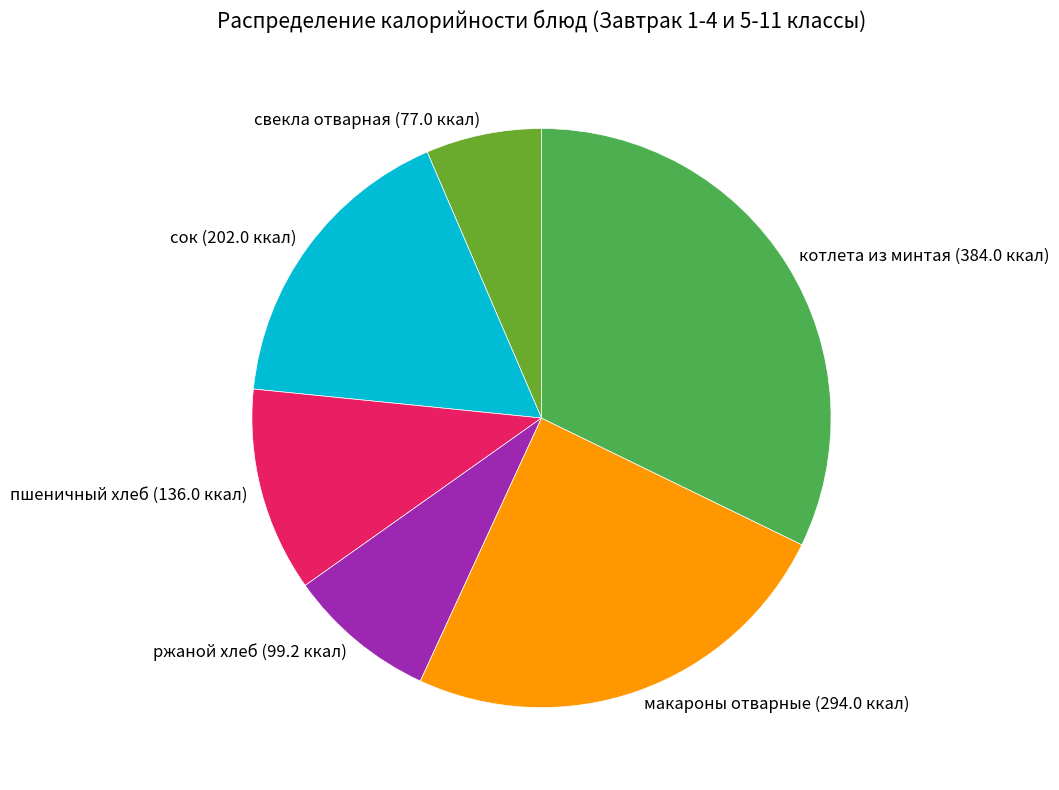

Is the sum of макароны отварные (294.0 ккал) and сок (202.0 ккал) greater than half?

No